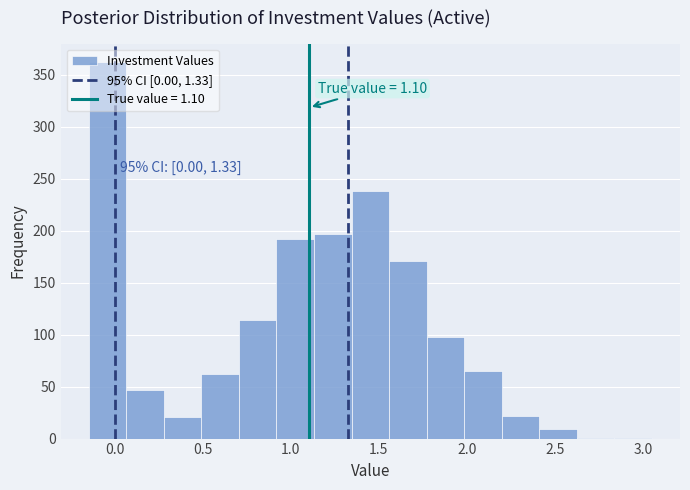

Over which range of the x-axis is the bar tallest?

-0.15 to 0.05